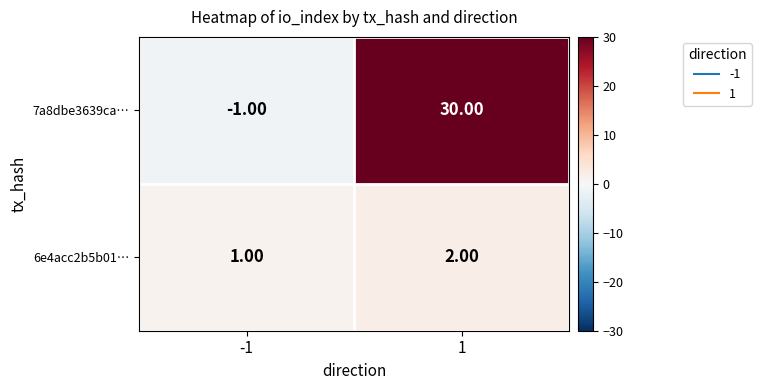

Which series has the widest spread of values?

7a8dbe3639ca…